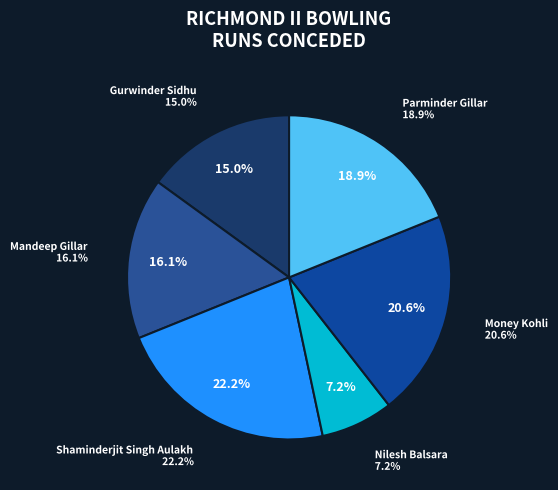

Which category has the smallest portion of the pie?

Nilesh Balsara